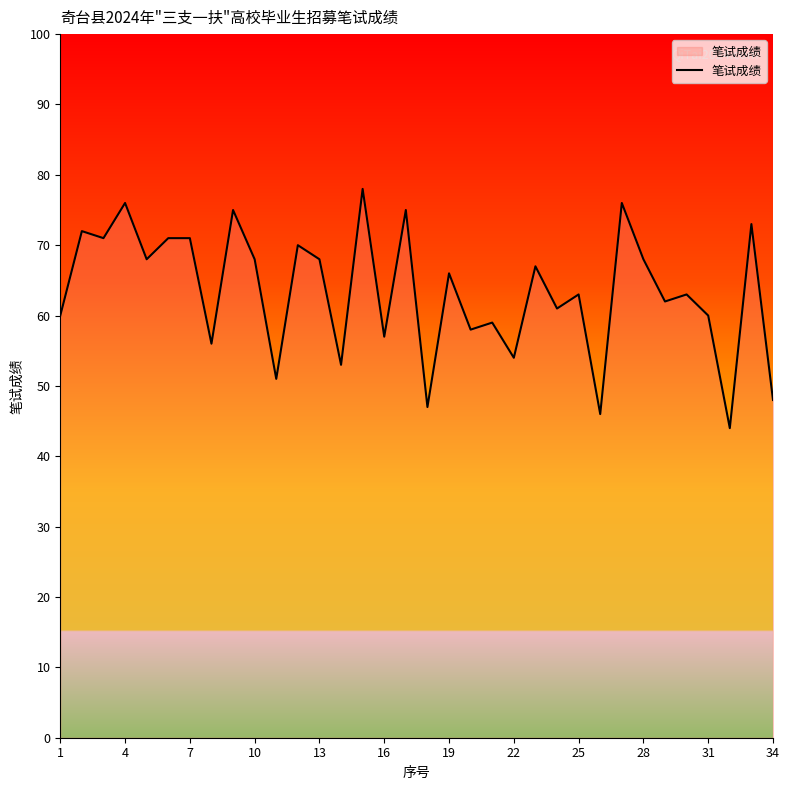

What is the smallest value displayed?

44